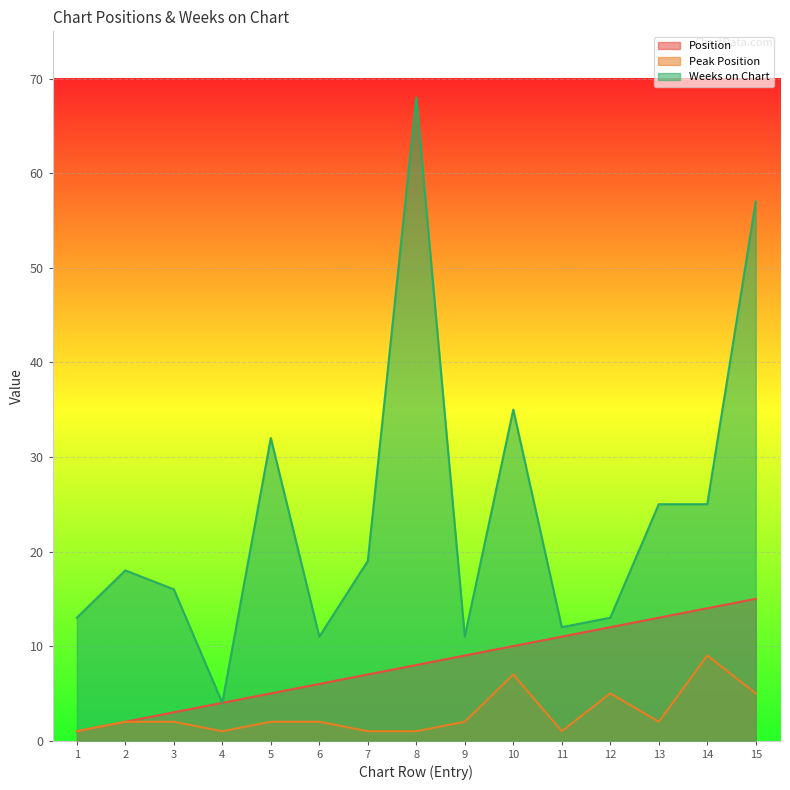

What is the total value across all series at 3?

21